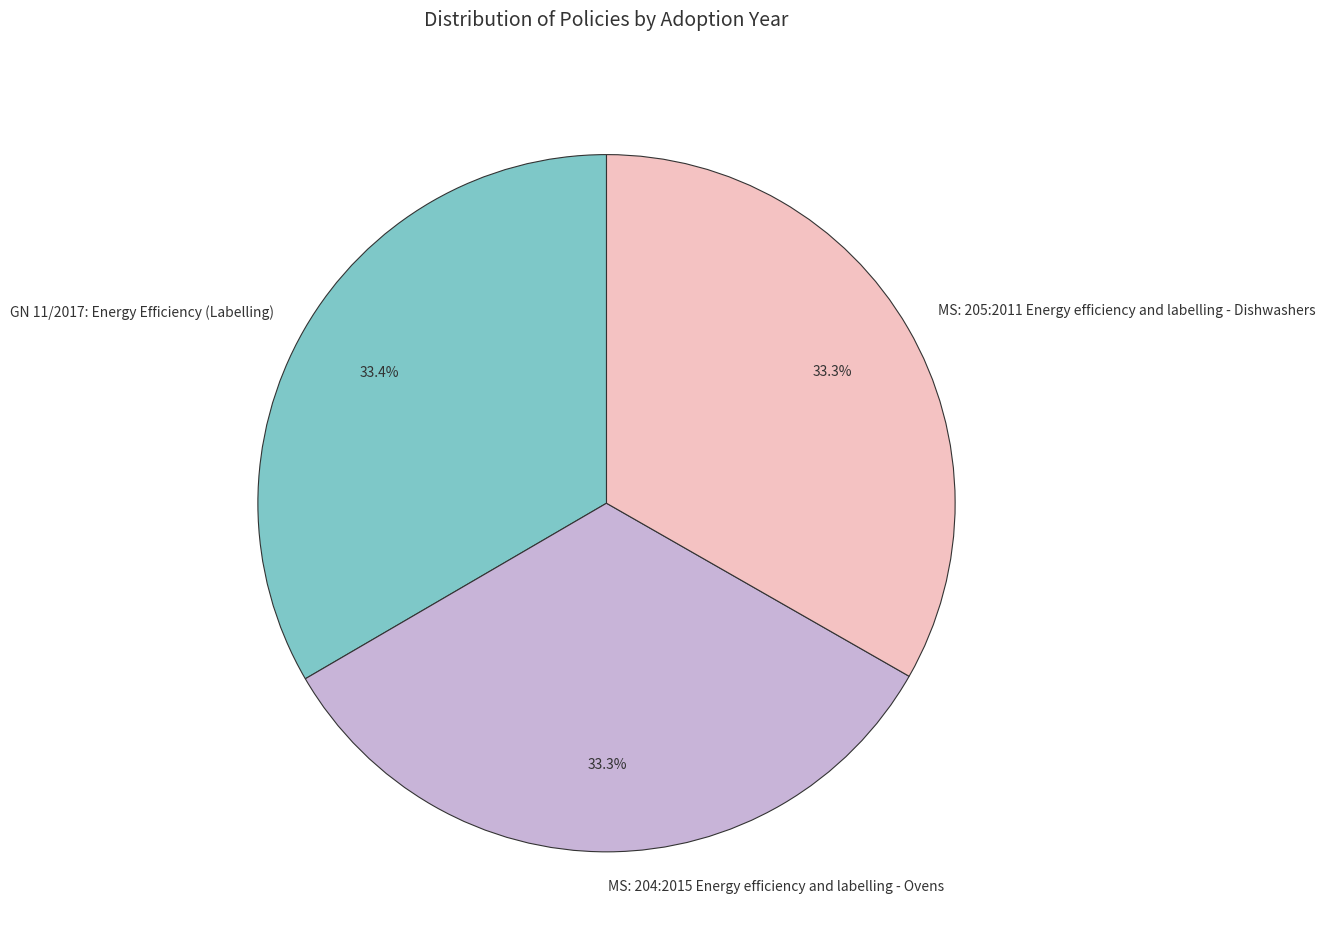

What percentage do MS: 205:2011 Energy efficiency and labelling - Dishwashers and MS: 204:2015 Energy efficiency and labelling - Ovens together represent?

66.6%